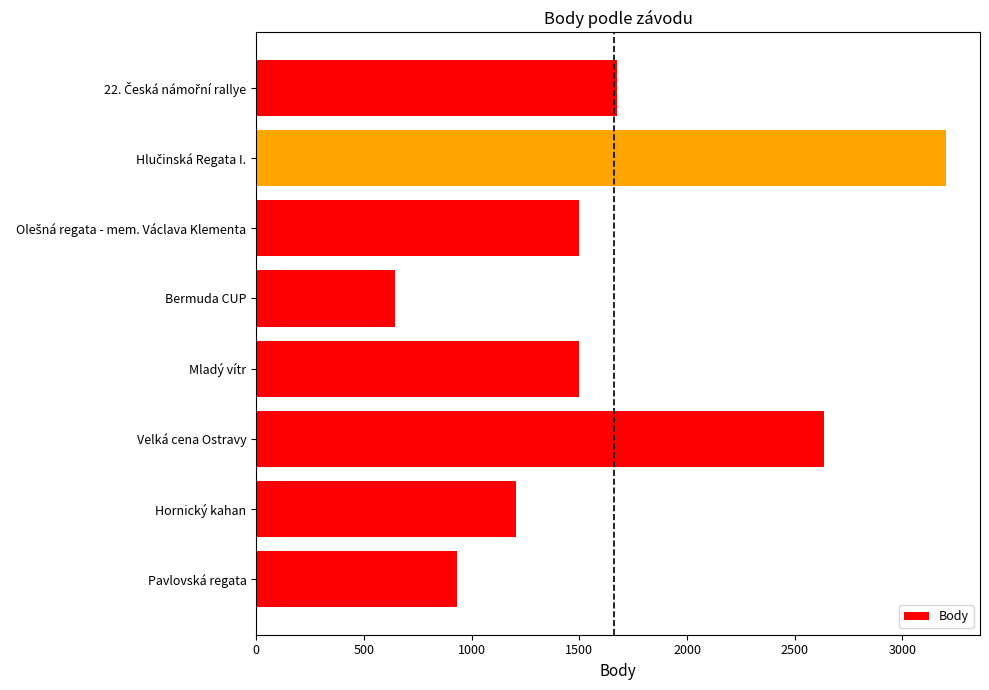

Which label corresponds to the smallest value in the chart?

Bermuda CUP